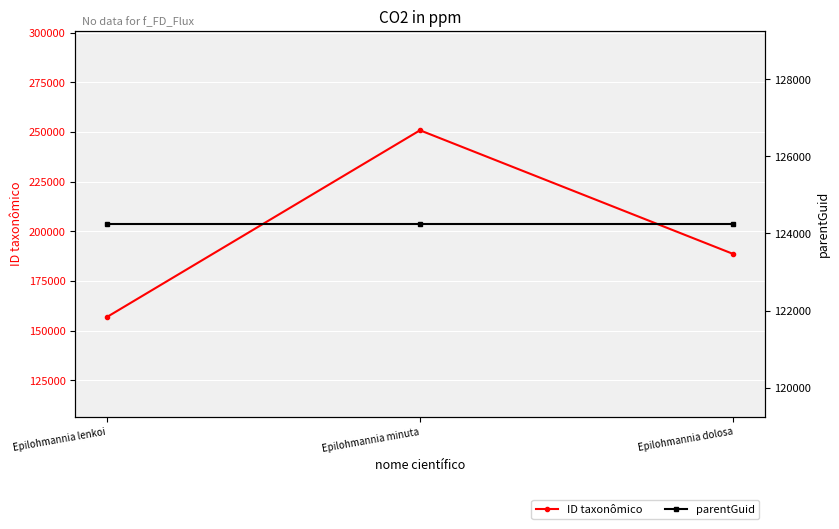

What is the lowest value of the parentGuid series?

124252